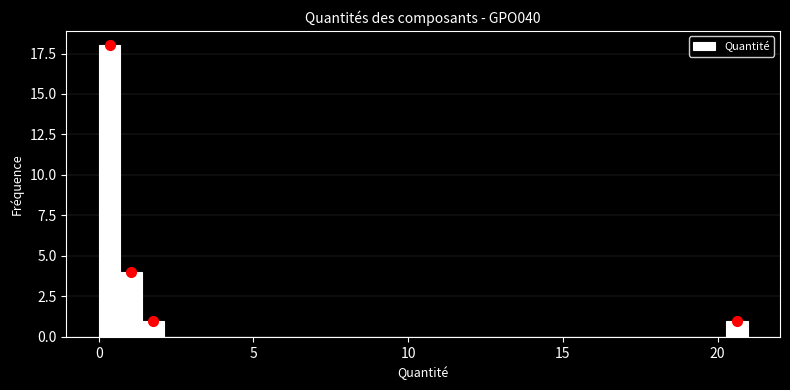

Around what value on the x-axis is the tallest bar? Give the approximate position of its centre, as read against the axis.

0.5